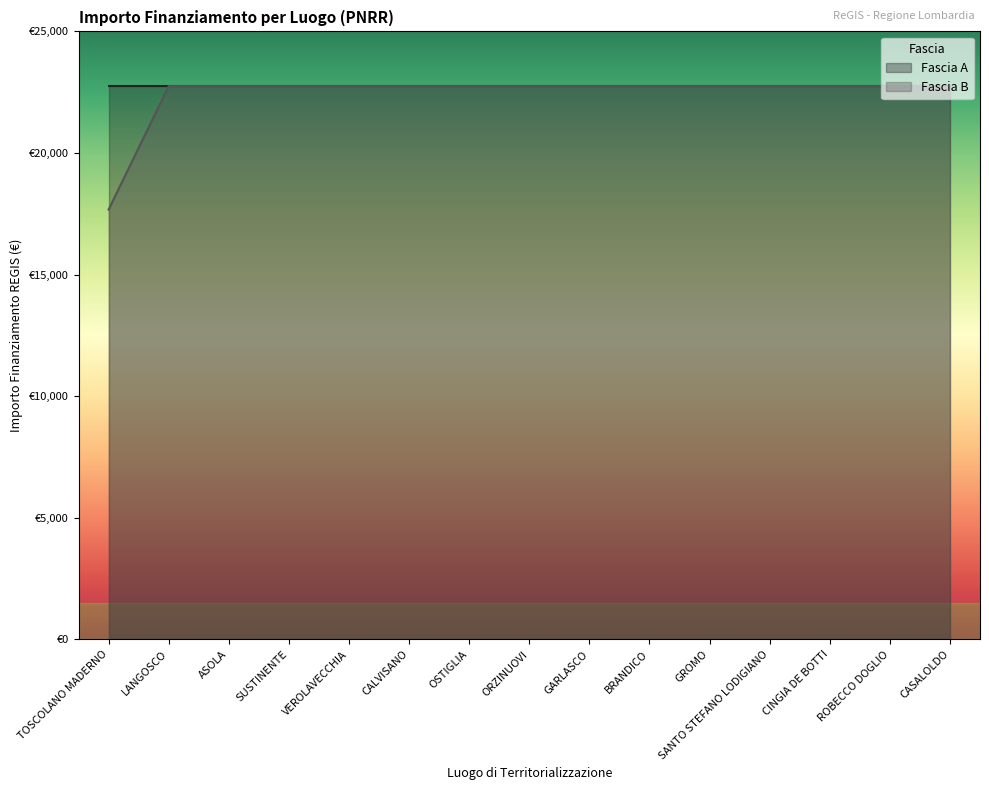

What is the value of the 13th point from the left?

22750.0